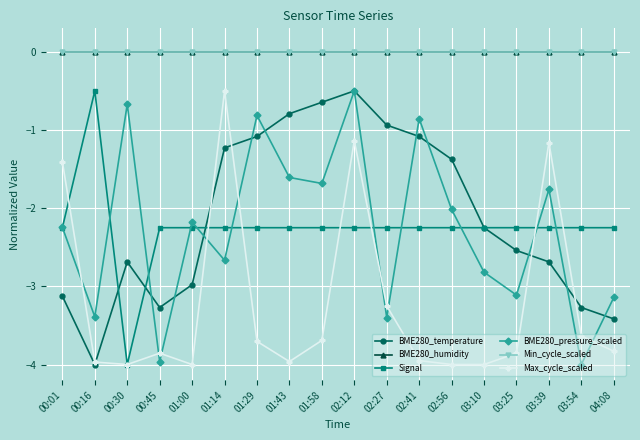

Does the chart have visible grid lines?

Yes